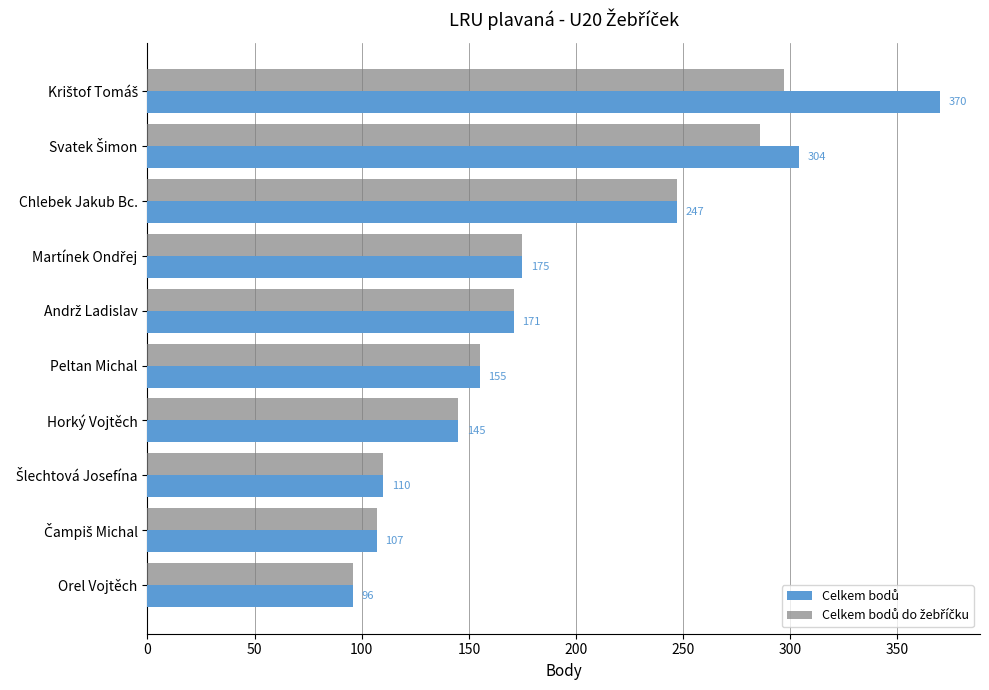

What is the maximum value shown in the chart?

370